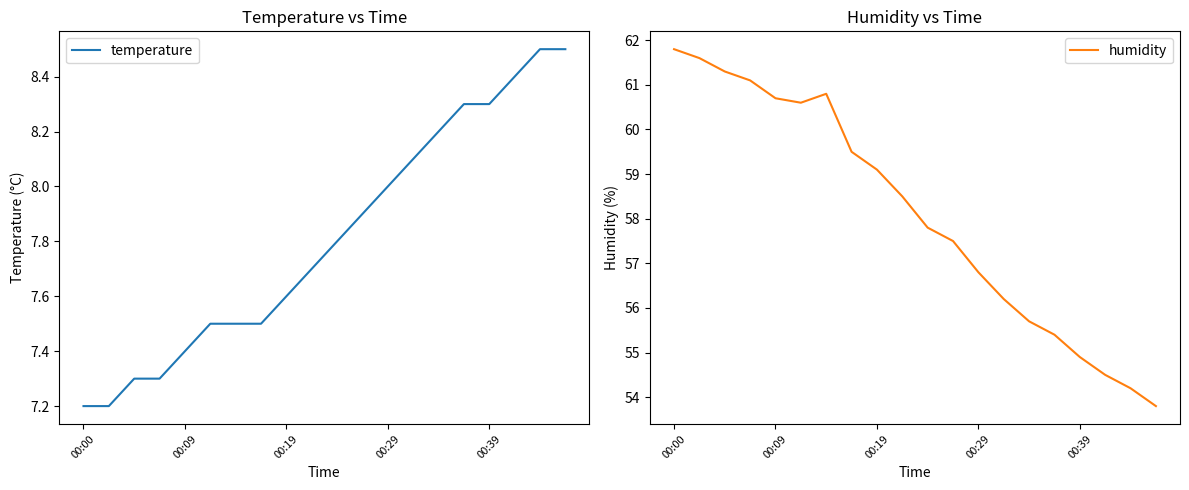

Is this an area chart (filled region under the line)?

No